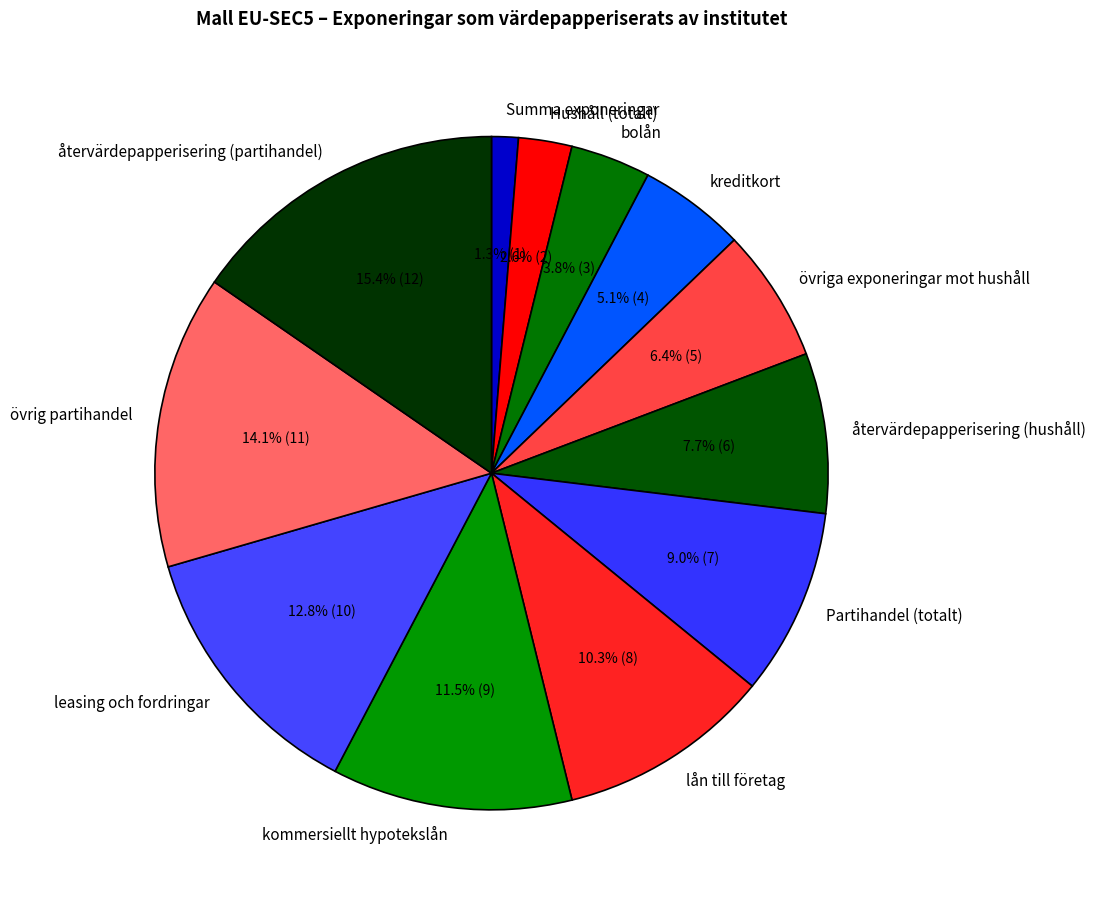

To the nearest percent, what is the average slice percentage?

8%